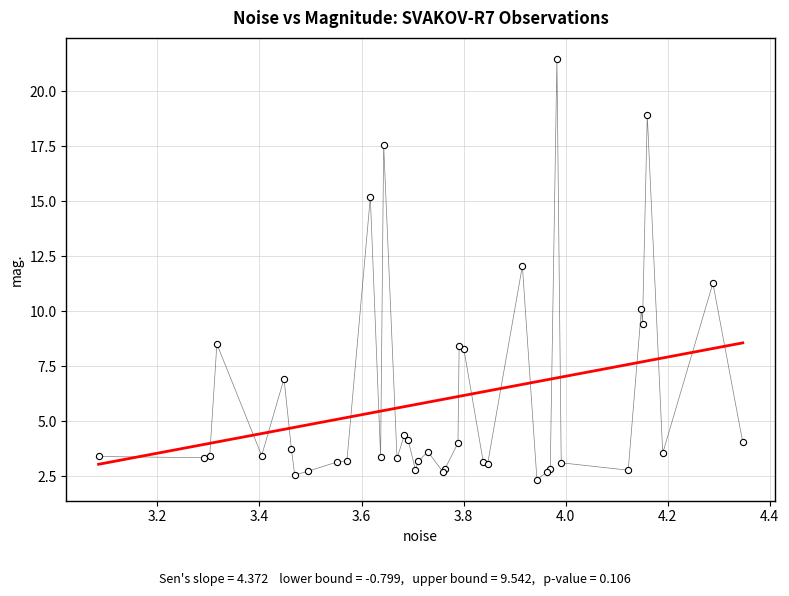

What Y value in the scatter plot is closest to 11?

11.3